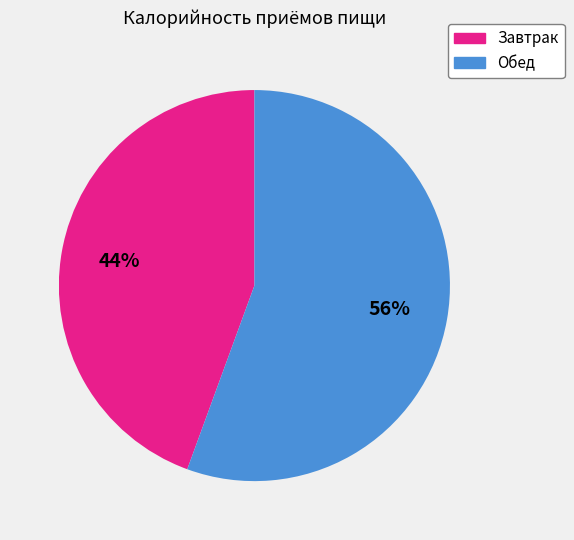

To the nearest percent, what percentage of the pie is Обед?

56%